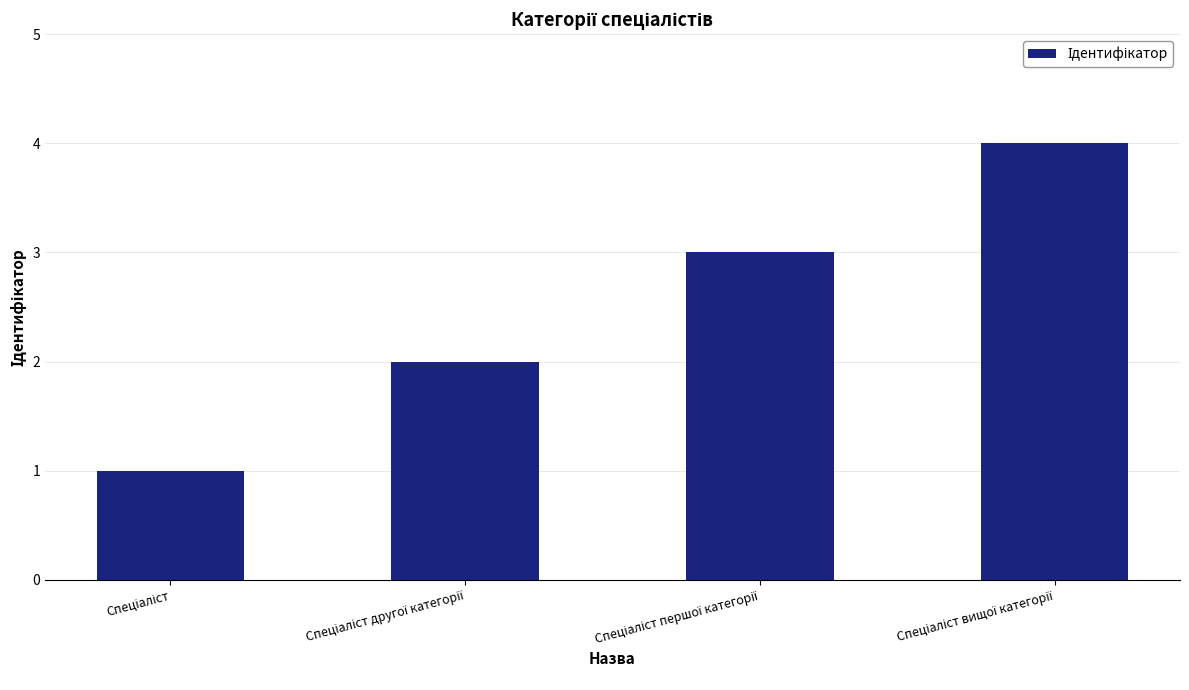

How many data points are less than 3?

2